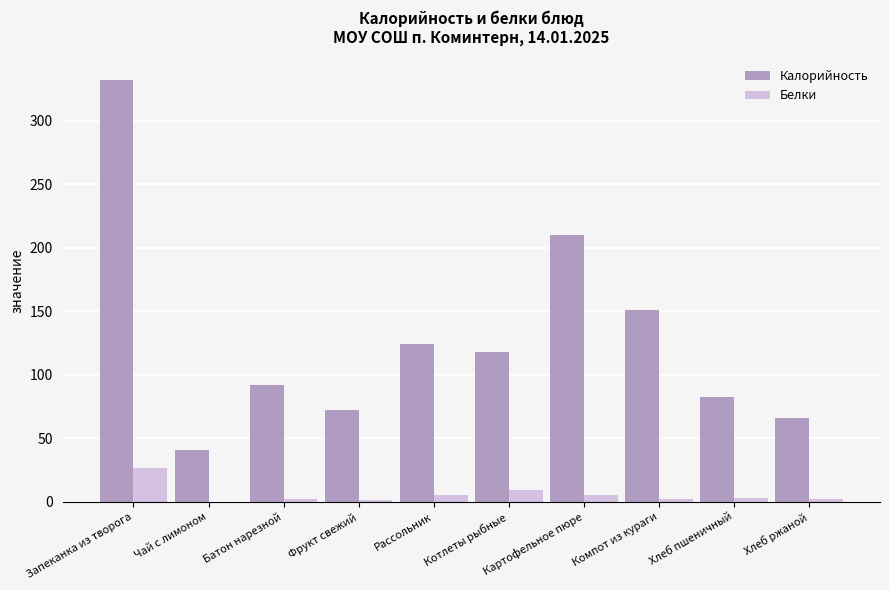

Which series has the largest total across all categories?

Калорийность